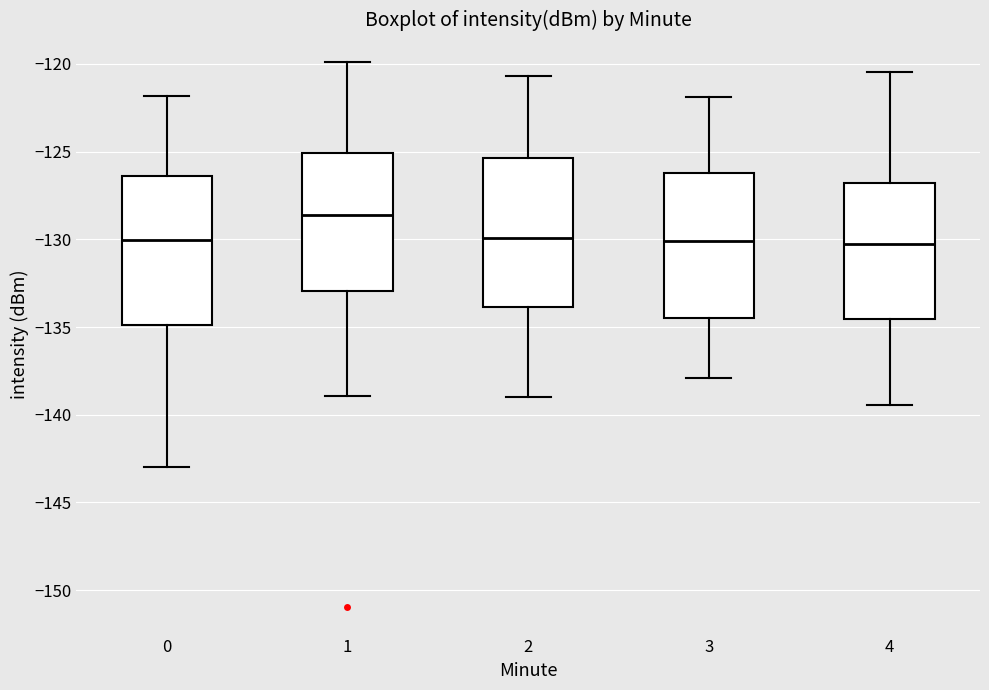

Where does the median line of the box at x = 2 sit on the y-axis? The values are not printed on the chart, so give them approximately, as read against the axis.

-130.0